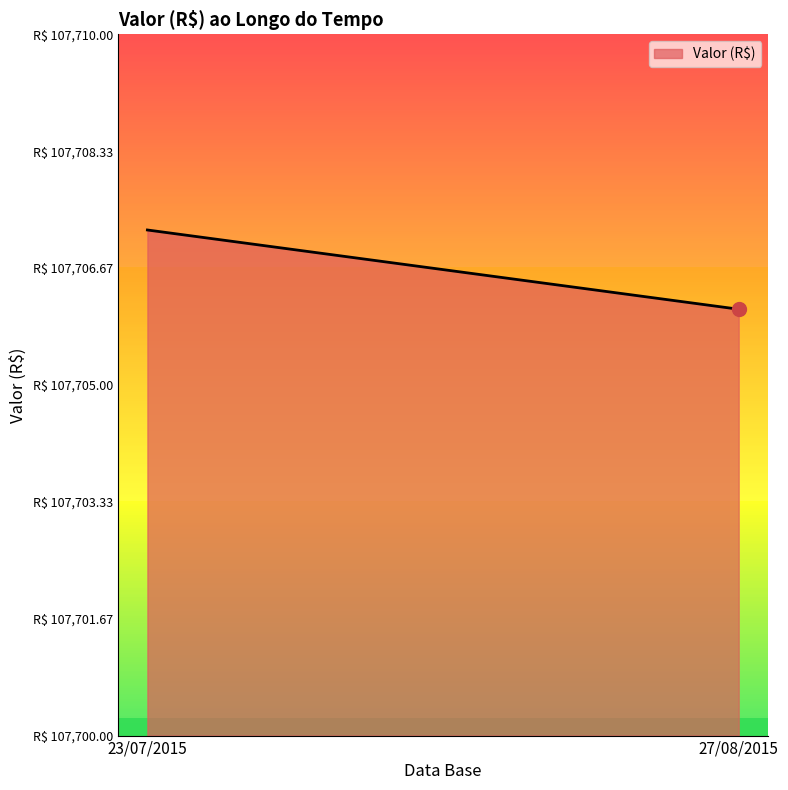

True or false: the data shows 107706.1 at 27/08/2015.

True